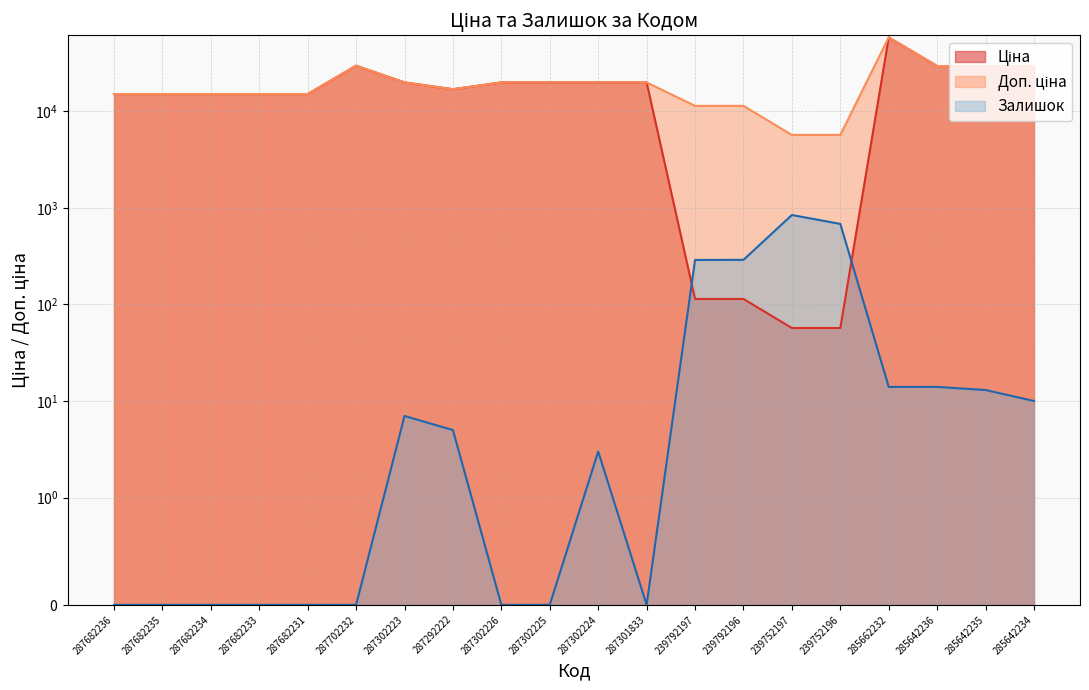

Where is the first local minimum for Доп. ціна?

287292222